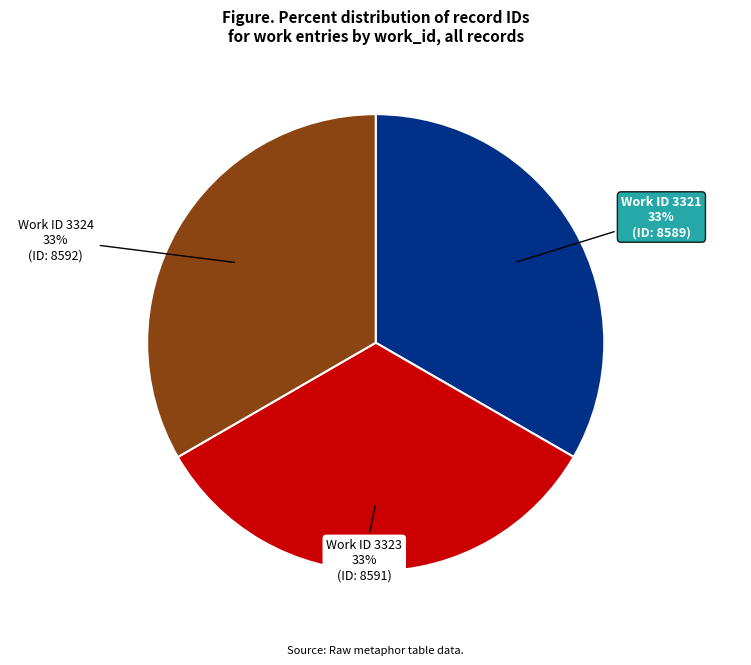

Is there a majority slice in this chart?

No